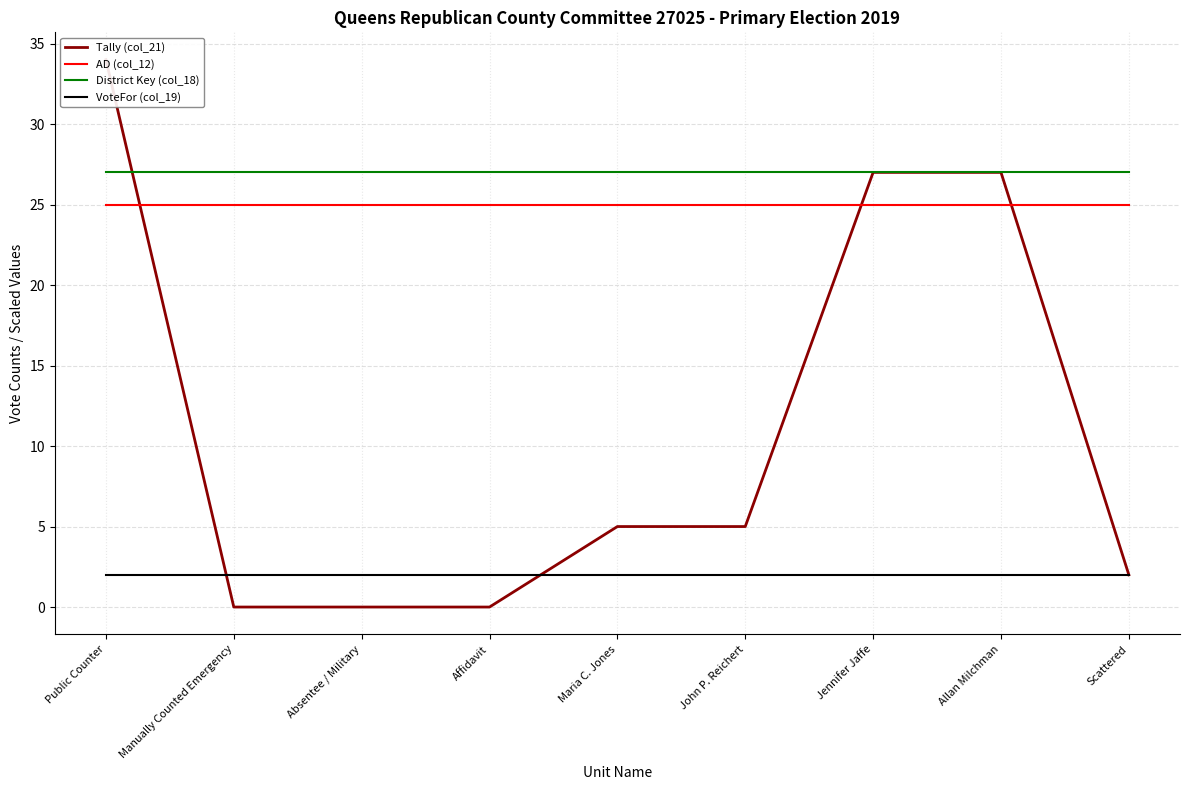

Between Affidavit and Maria C. Jones, which series saw the biggest shift?

Tally (col_21)